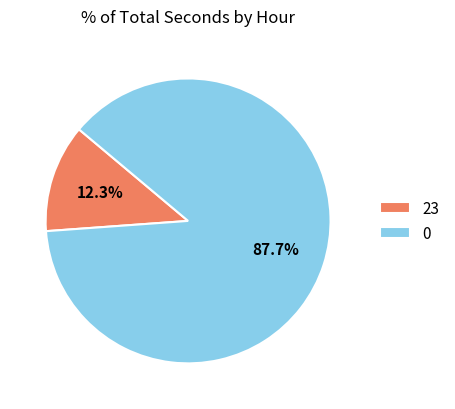

Which slice is the smallest?

23